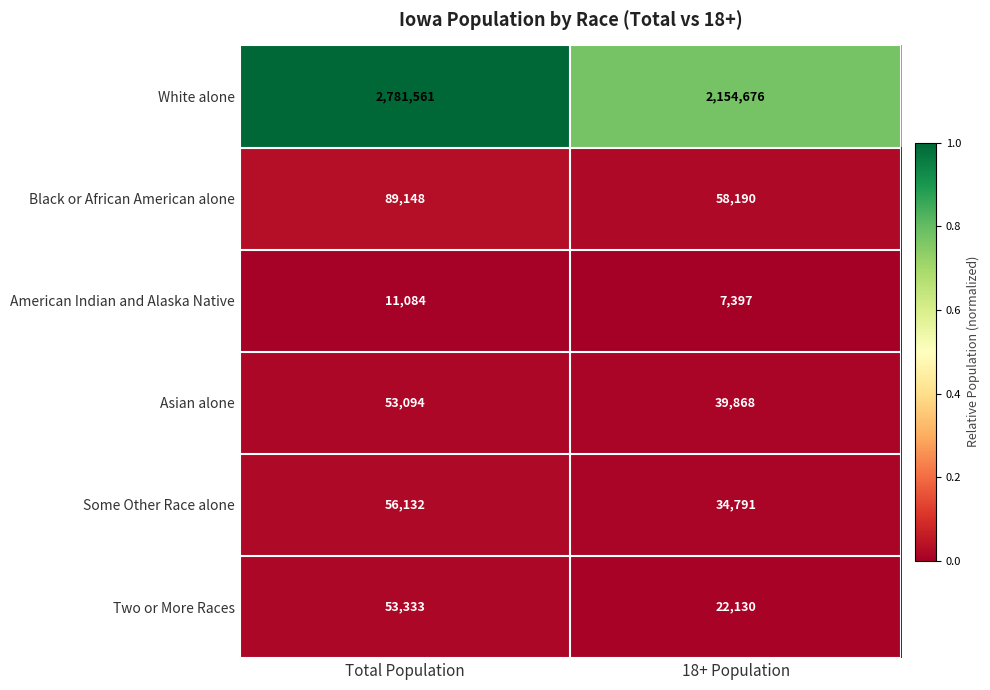

Which series changed the most between Total Population and 18+ Population?

White alone